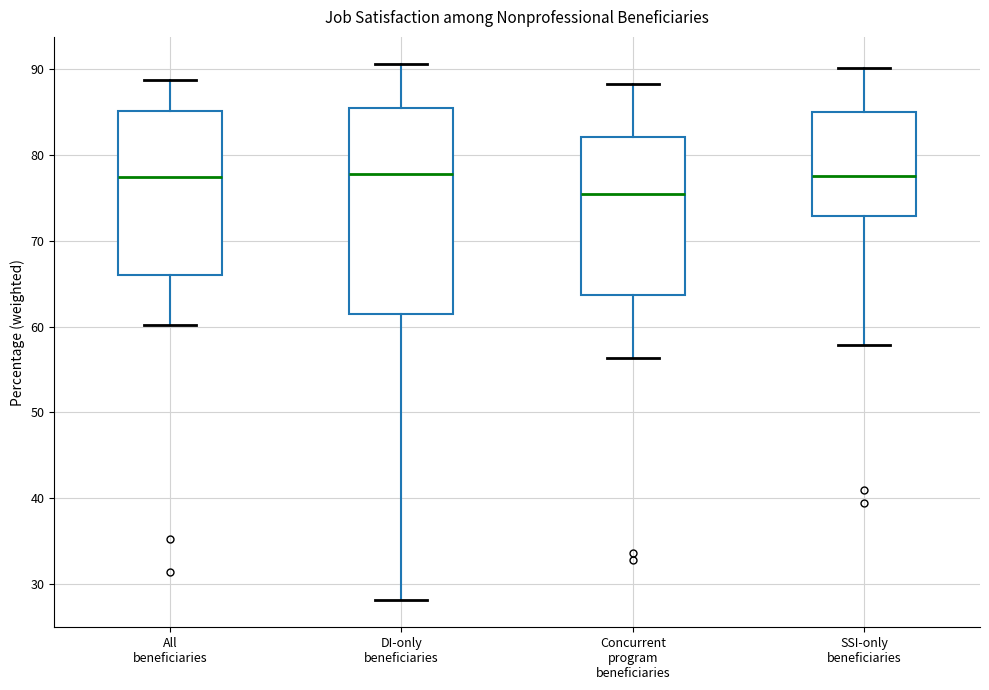

Reading left to right, transcribe this box plot: for each box, give where its median line is, the range the box spans, and where its two whiskers end, as read against the y-axis. The values are not printed on the chart, so give them approximately, as read against the axis.

All beneficiaries: median 77, box 66 to 85, whiskers 60 to 89
DI-only beneficiaries: median 78, box 62 to 85, whiskers 28 to 91
Concurrent program beneficiaries: median 75, box 64 to 82, whiskers 56 to 88
SSI-only beneficiaries: median 78, box 73 to 85, whiskers 58 to 90